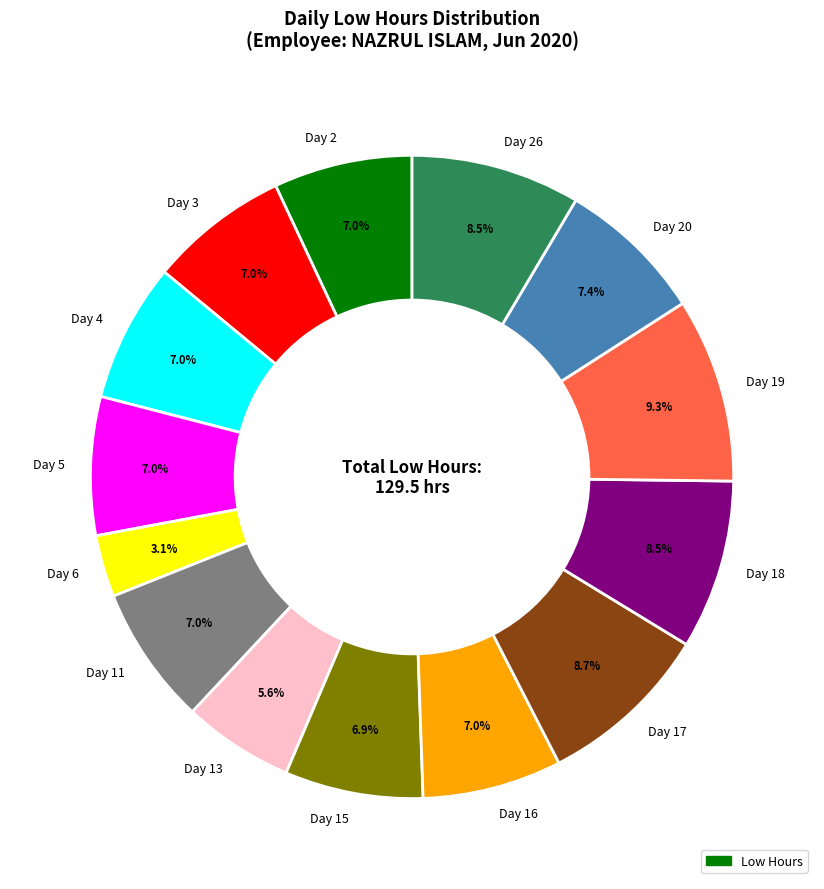

Which slice is the largest?

Day 19